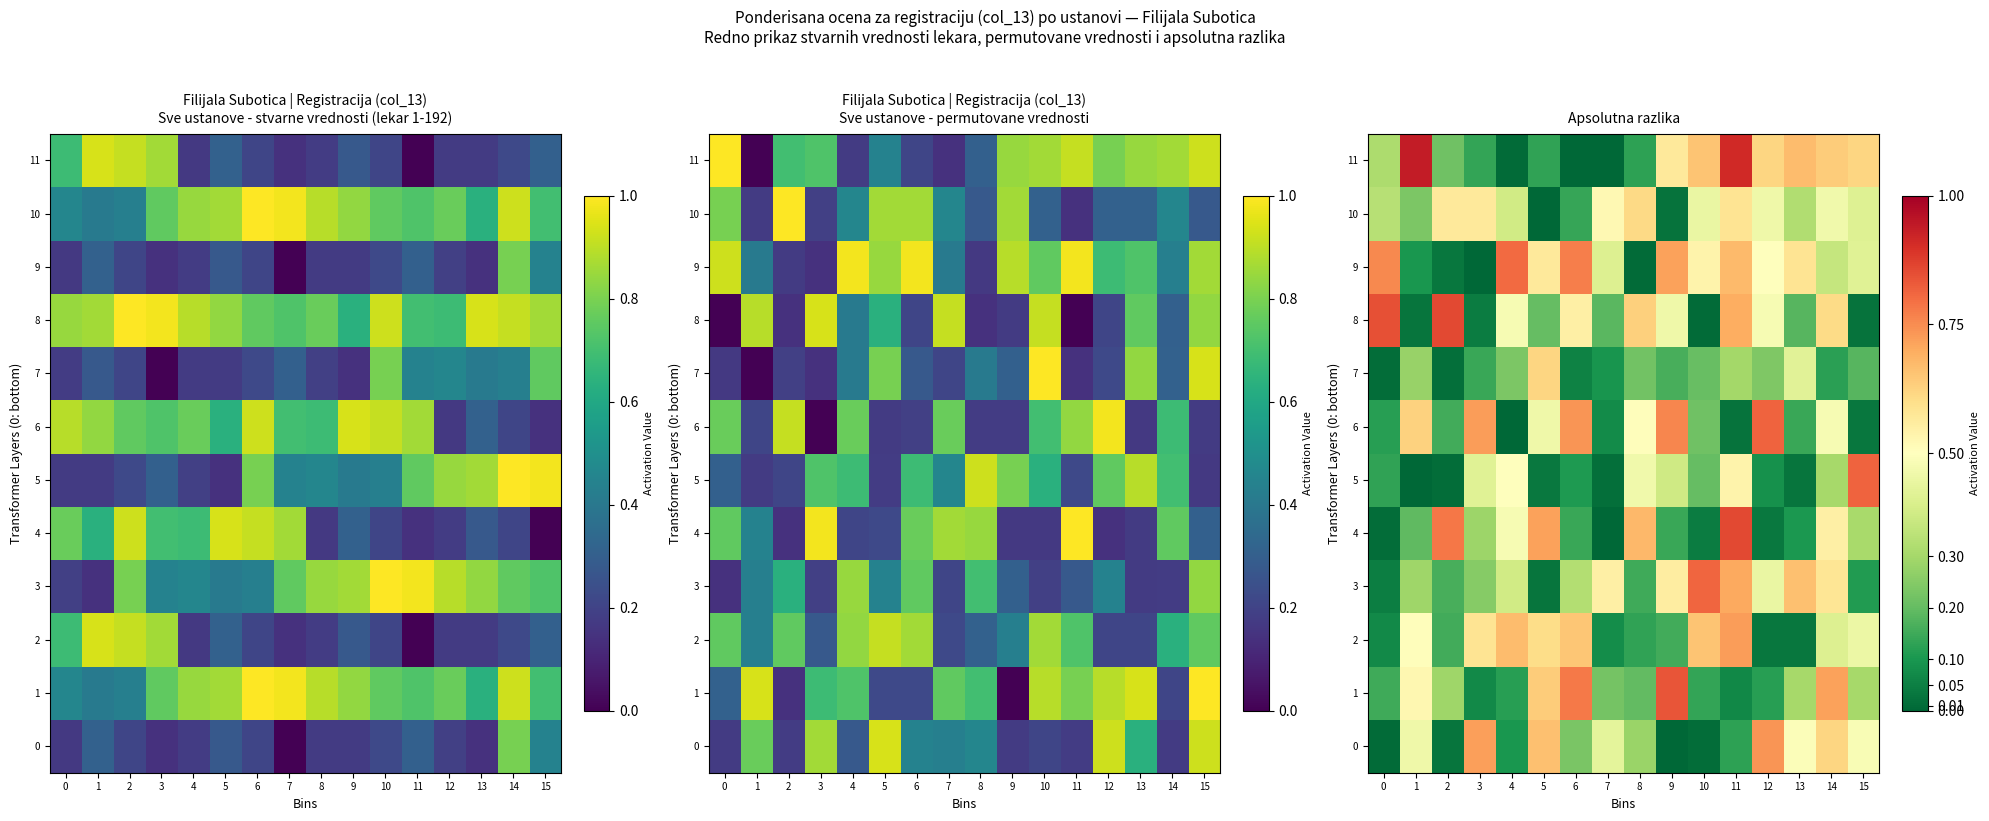

At which label is 5 closest to 0?

1